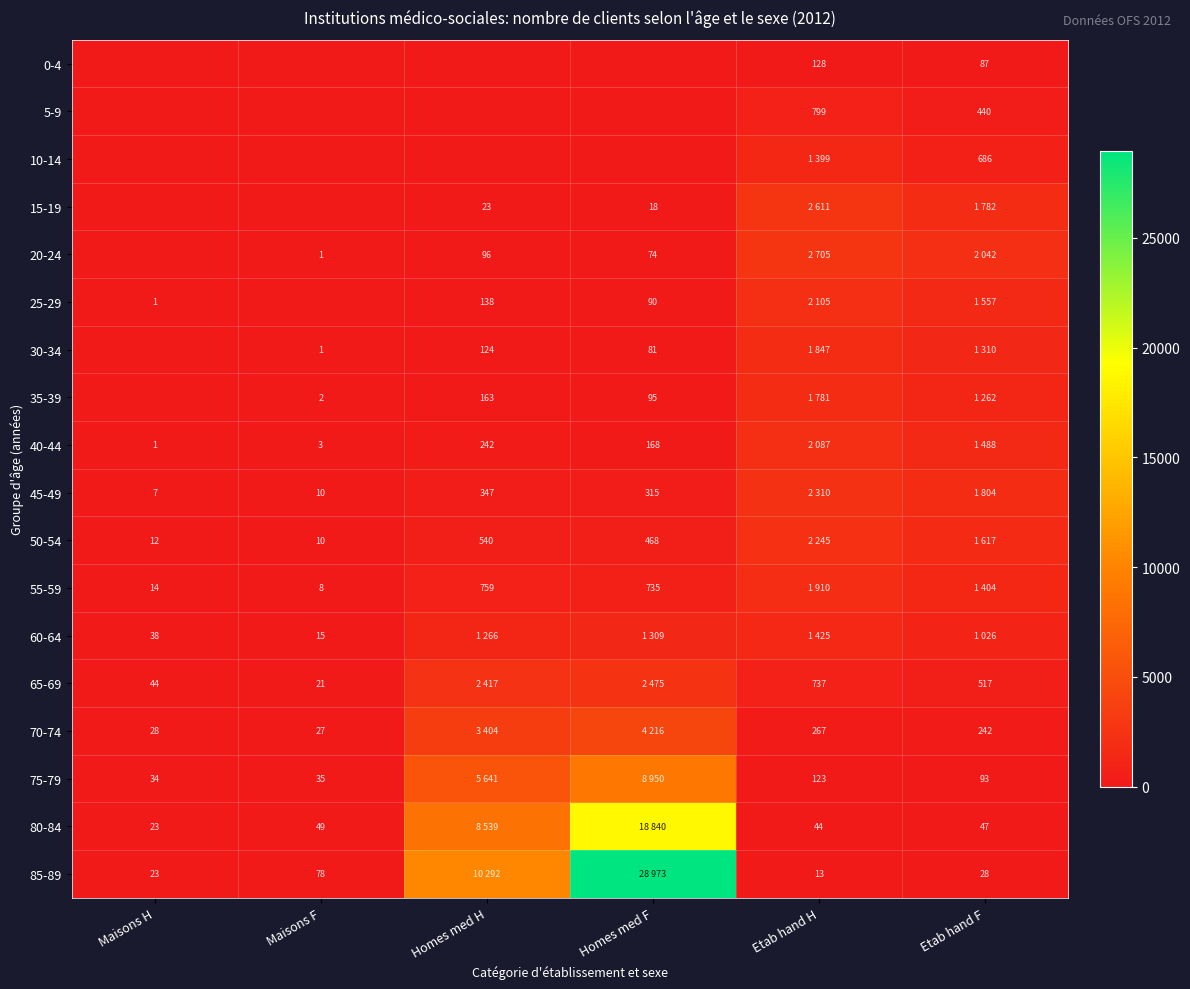

True or false: 70-74 has a value of 374 at Etab hand H.

False